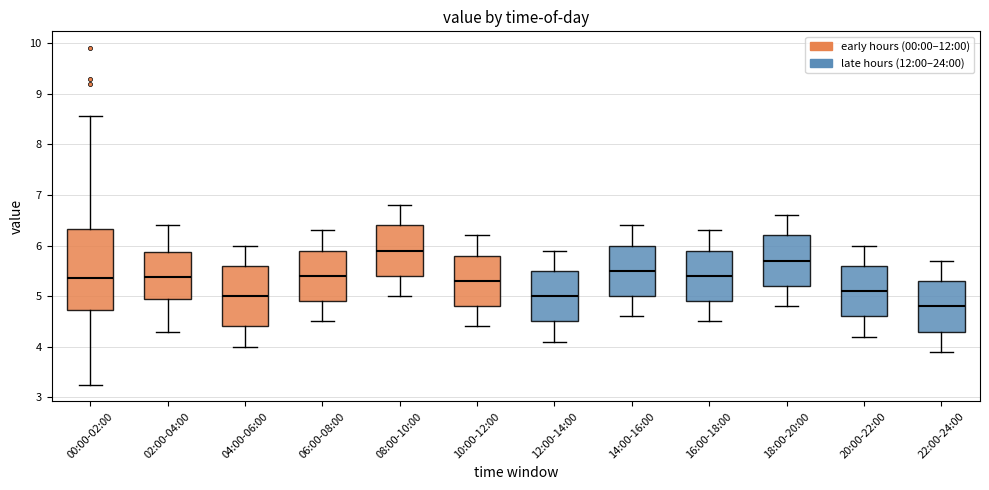

Which box is the tallest, from its lower edge to its upper edge?

00:00-02:00